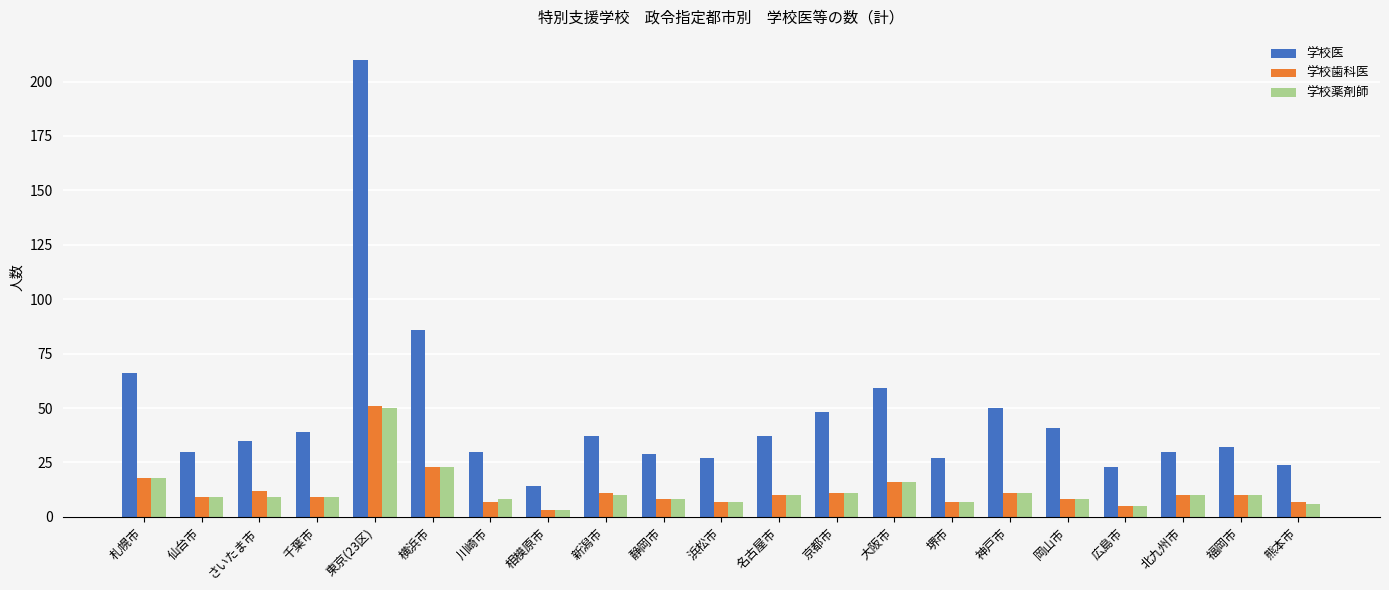

What is the sum of all 学校歯科医 values?

253